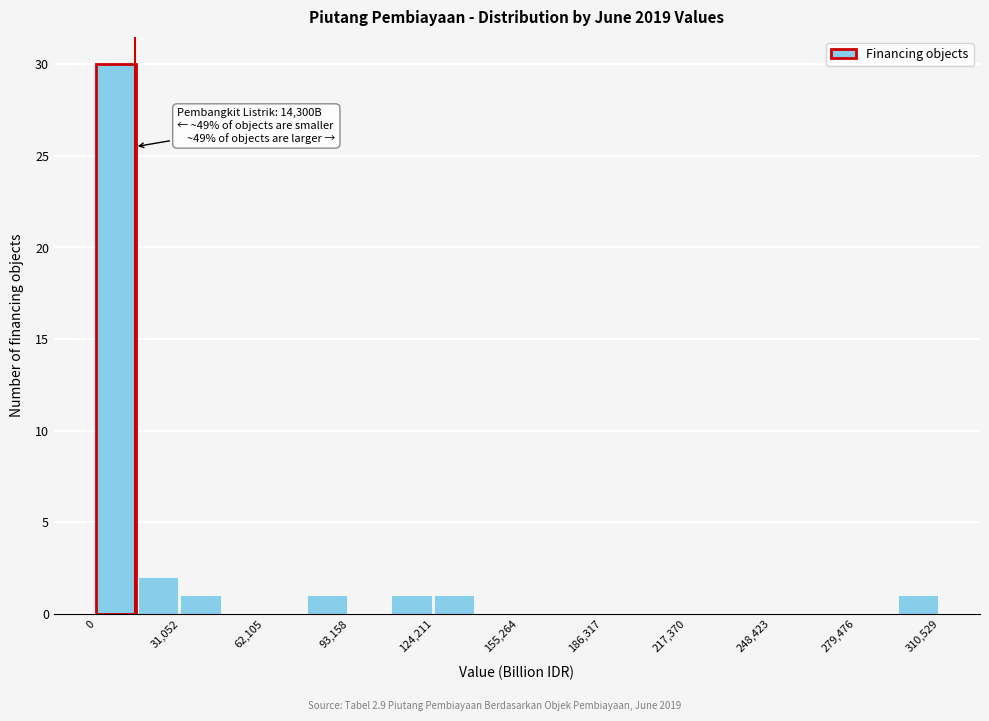

Around what value on the x-axis is the tallest bar? Give the approximate position of its centre, as read against the axis.

5000